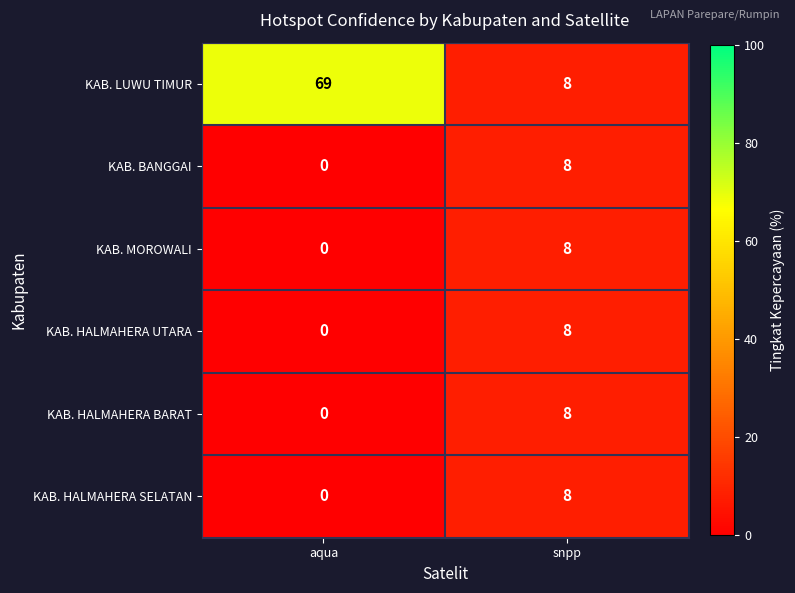

Where is KAB. HALMAHERA SELATAN nearest to the value 4?

aqua